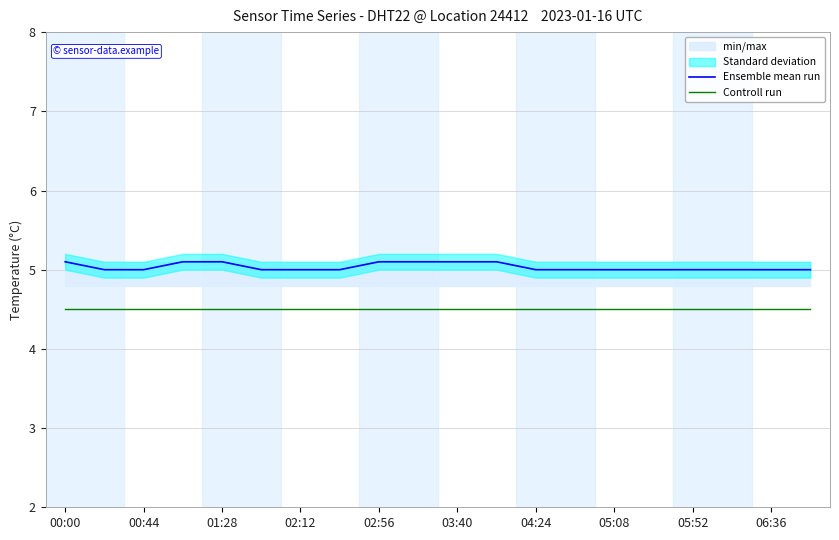

The value of Ensemble mean run at 13 is 7.5. True or false?

False